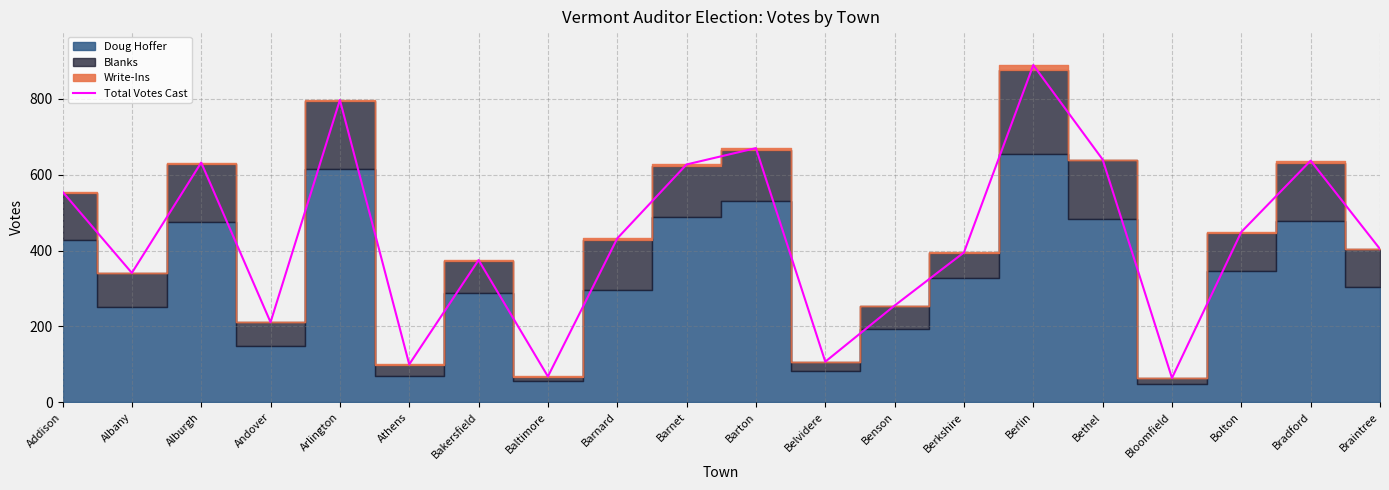

What is the difference between the maximum and minimum values?

825